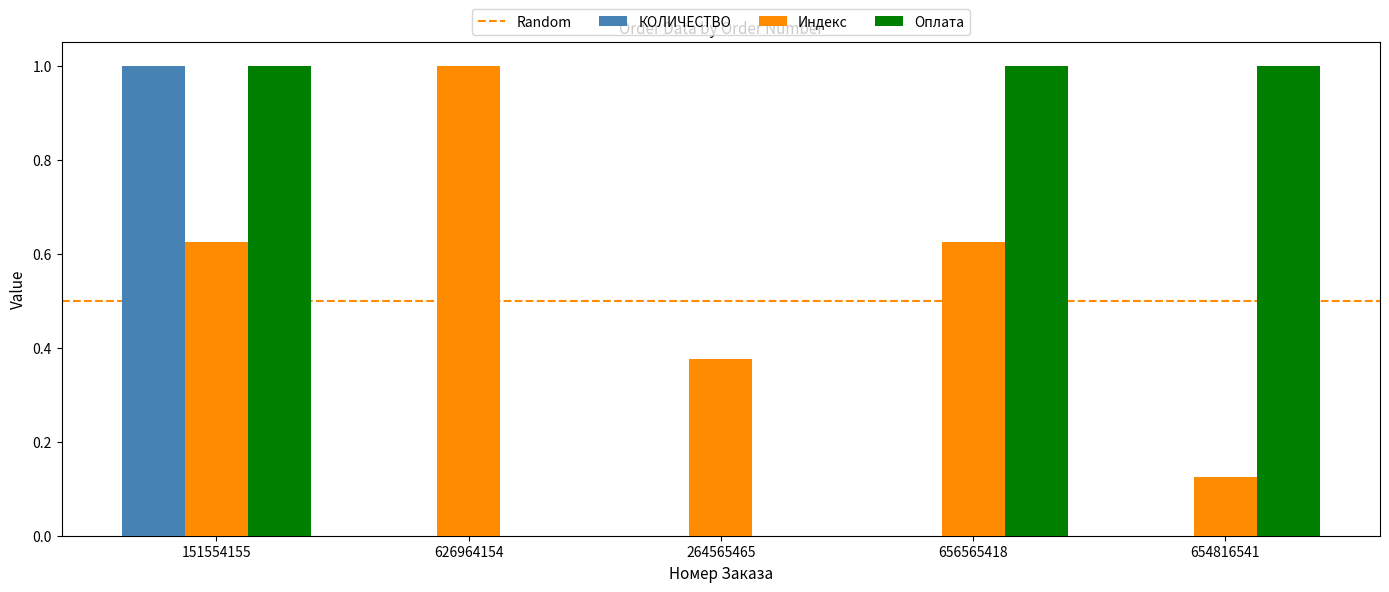

The КОЛИЧЕСТВО series shows 0.0 at 264565465. True or false?

True